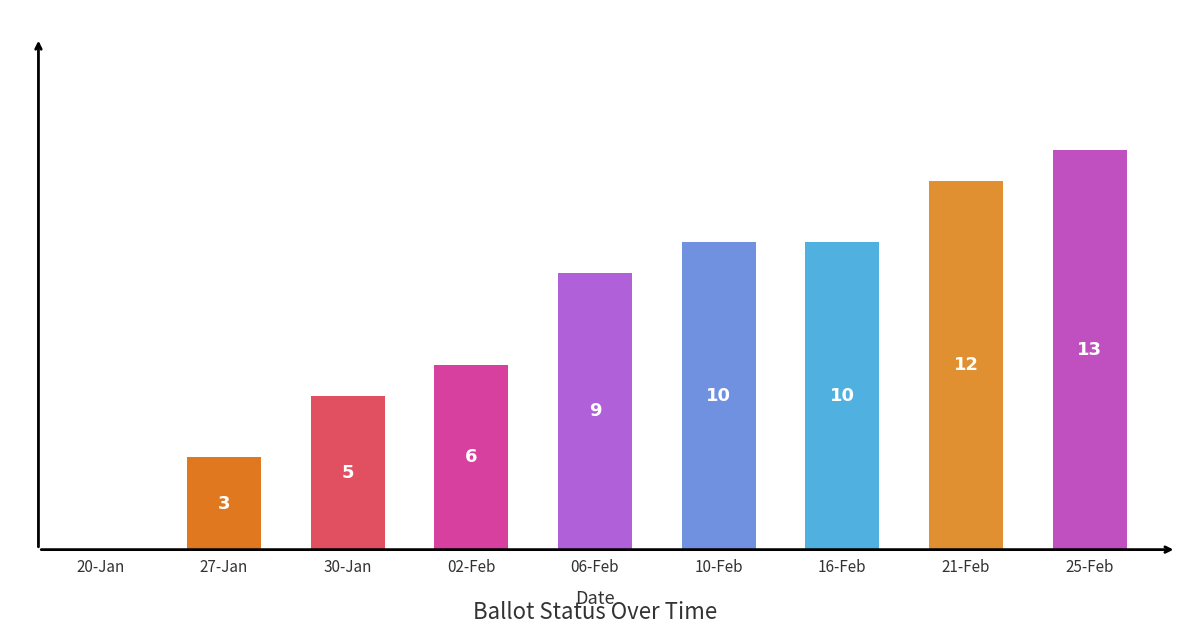

Between 20-Jan and 10-Feb, which is larger?

10-Feb